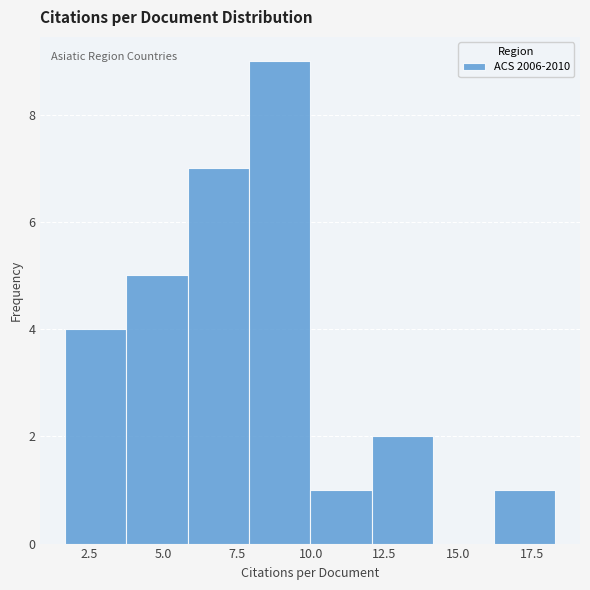

How tall is the bar that spans 8.0 to 10.0 on the x-axis? Neither the bar edges nor the heights are printed on the chart, so give them approximately, as read against the axes.

9